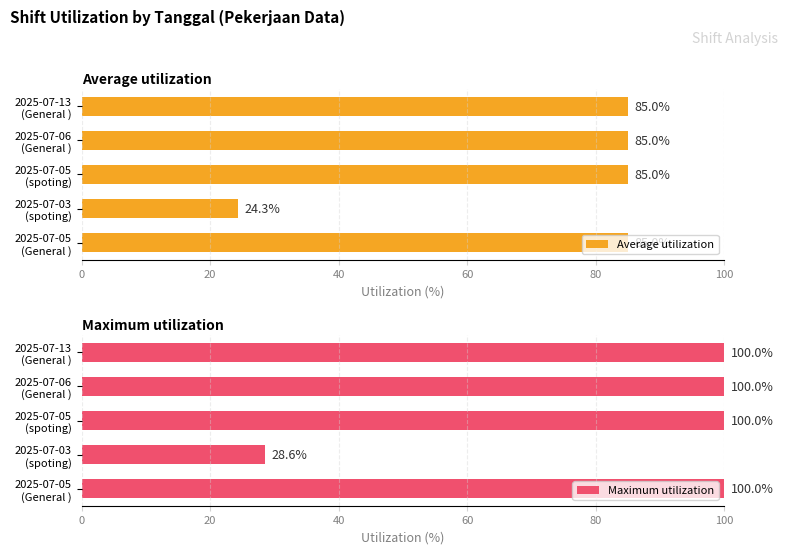

What is the difference between the second highest and minimum values in the Average utilization series?

60.7